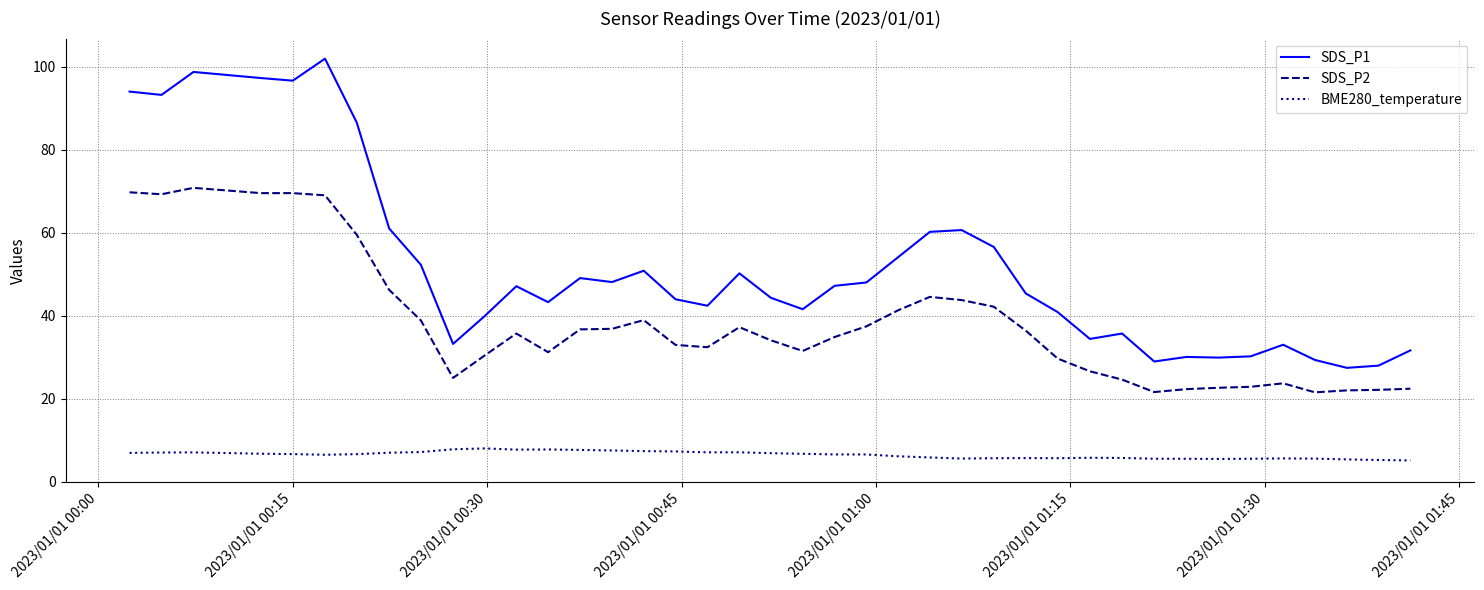

True or false: SDS_P2 and BME280_temperature cross at least once.

False